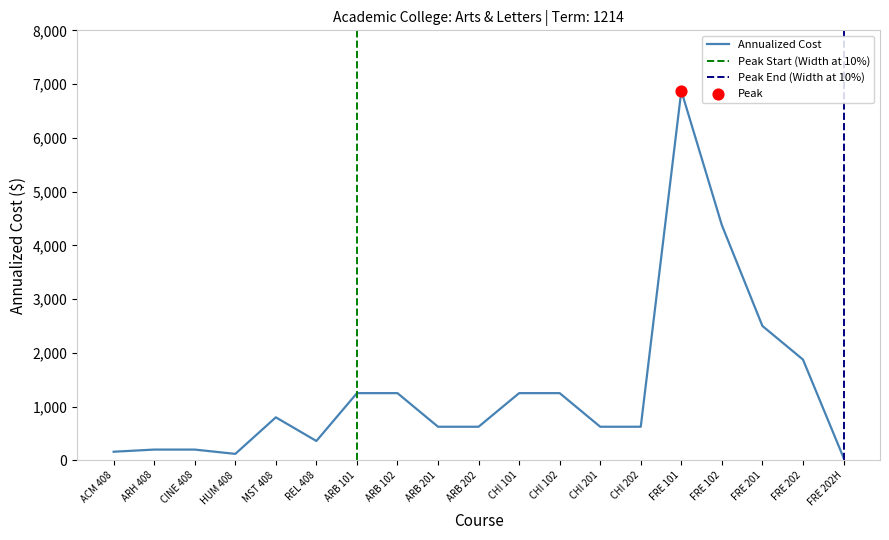

Which series has the largest total across all categories?

Annualized Cost